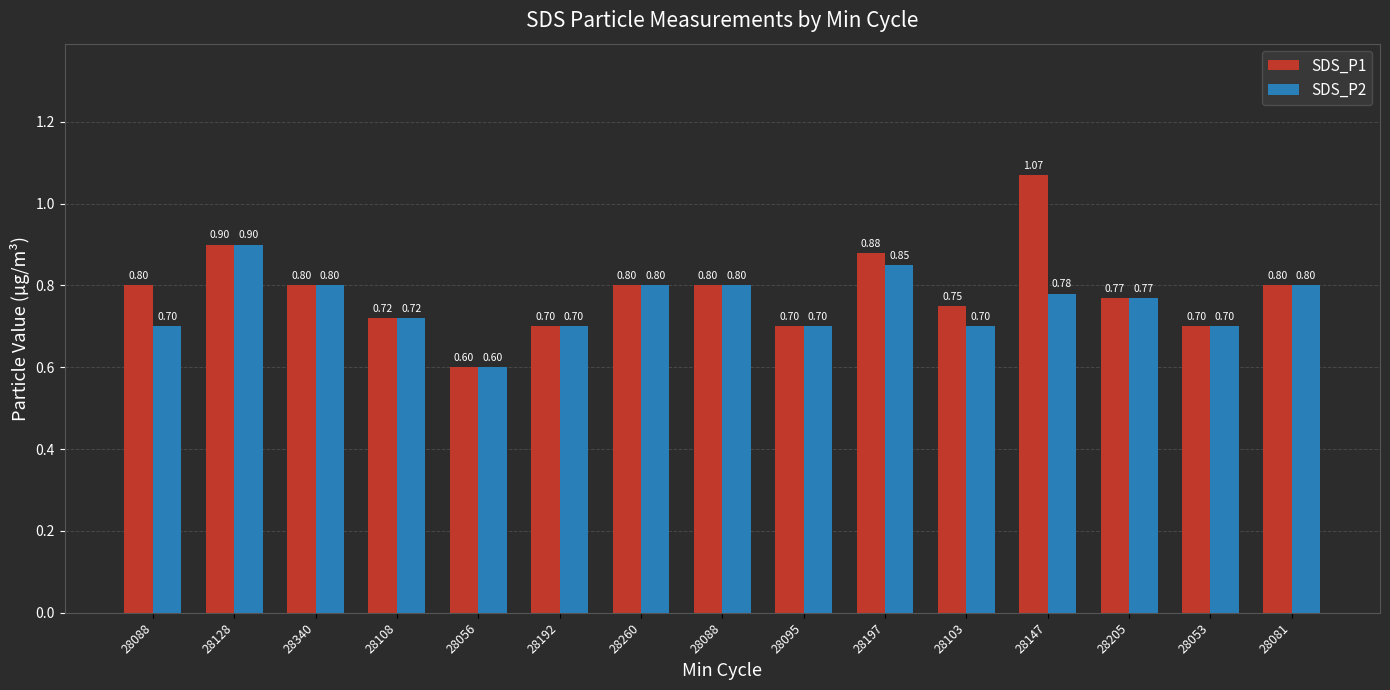

True or false: SDS_P1 has a value of 0.9 at 28128.

True